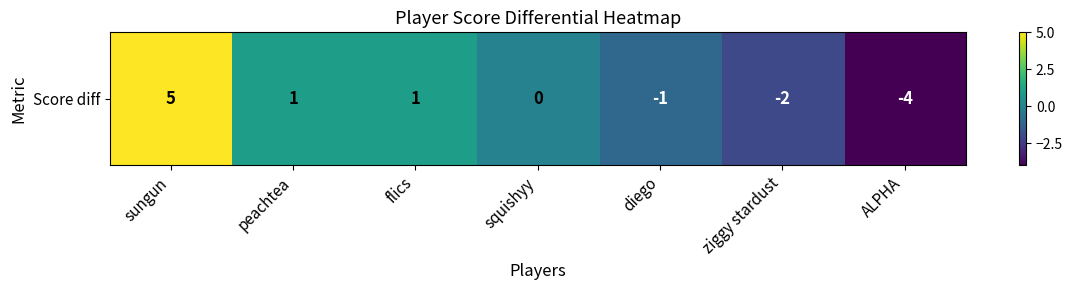

Rank the categories by value from lowest to highest.

ALPHA, ziggy stardust, diego, squishyy, peachtea, flics, sungun